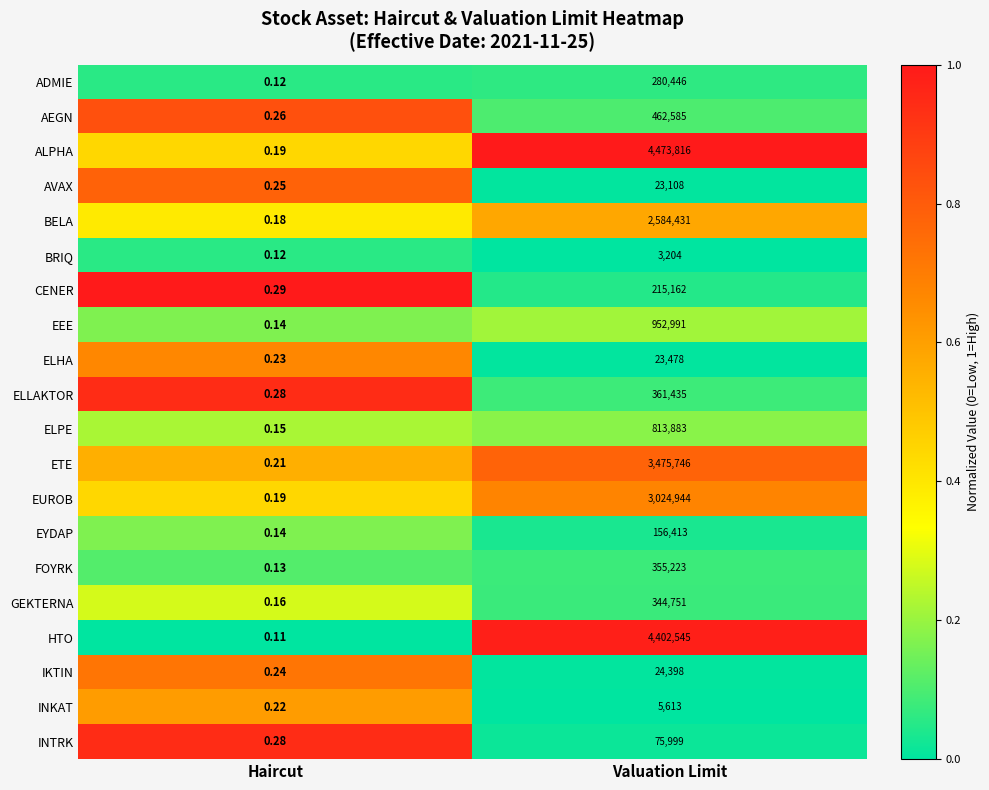

Which category has the lowest value in the IKTIN series?

Haircut